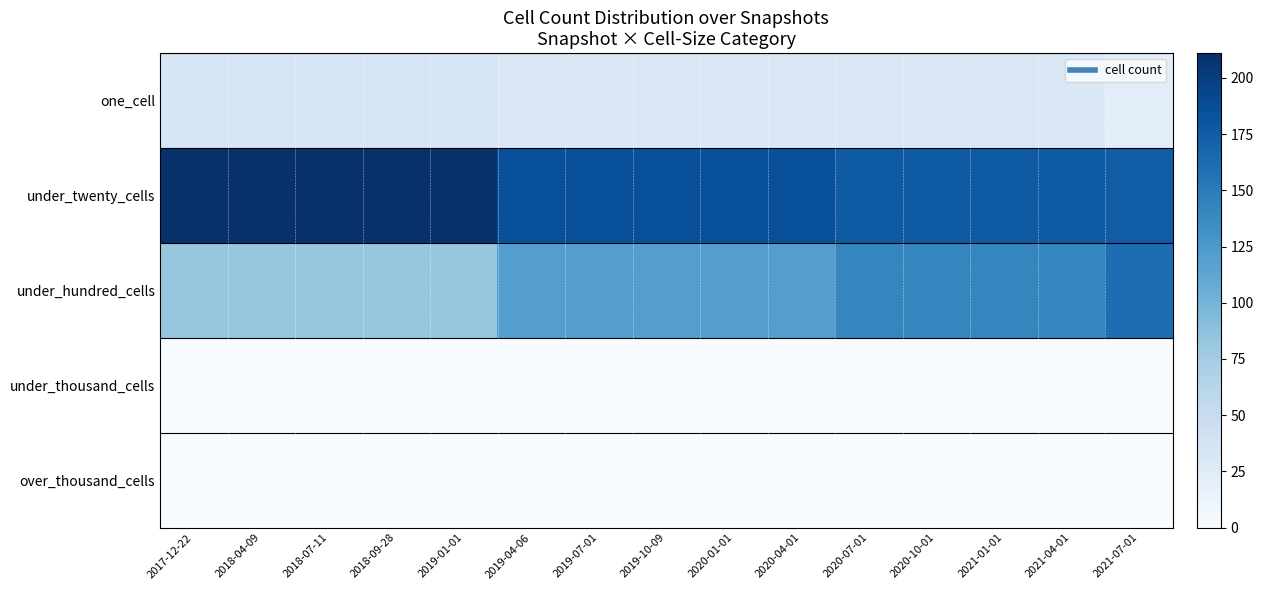

Which series has the largest total across all categories?

under_twenty_cells